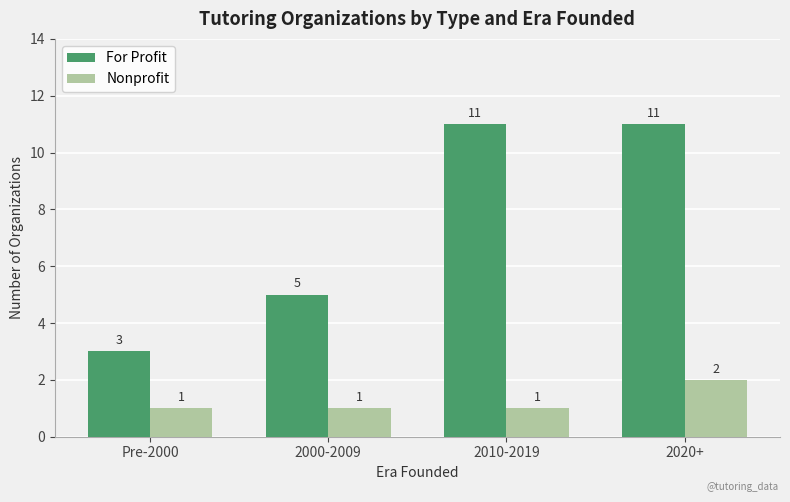

What is the label of the 4th bar from the right?

Pre-2000